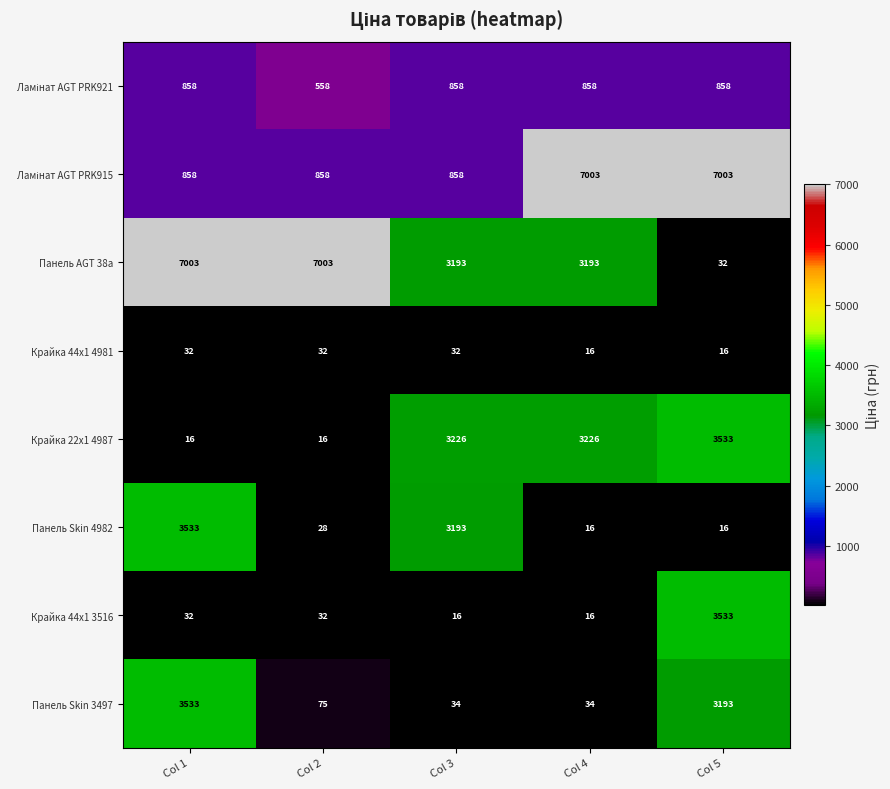

What is the difference between the highest and lowest values at Col 4?

6987